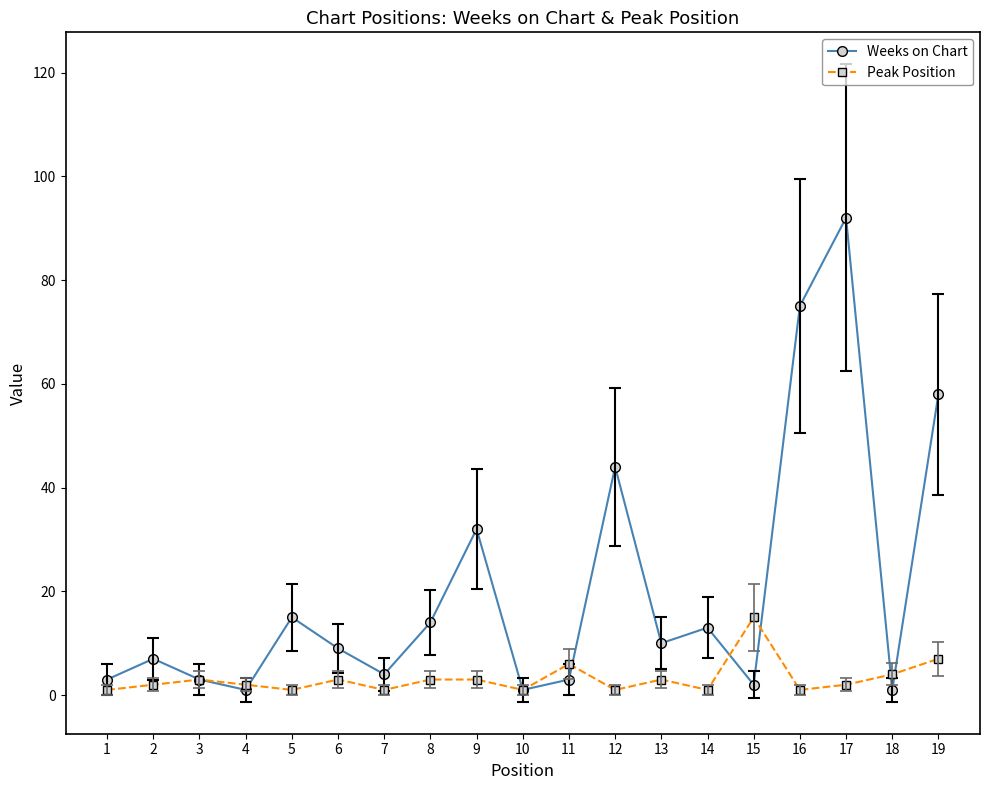

In Weeks on Chart, how many points are higher than both neighbors (excluding endpoints)?

6